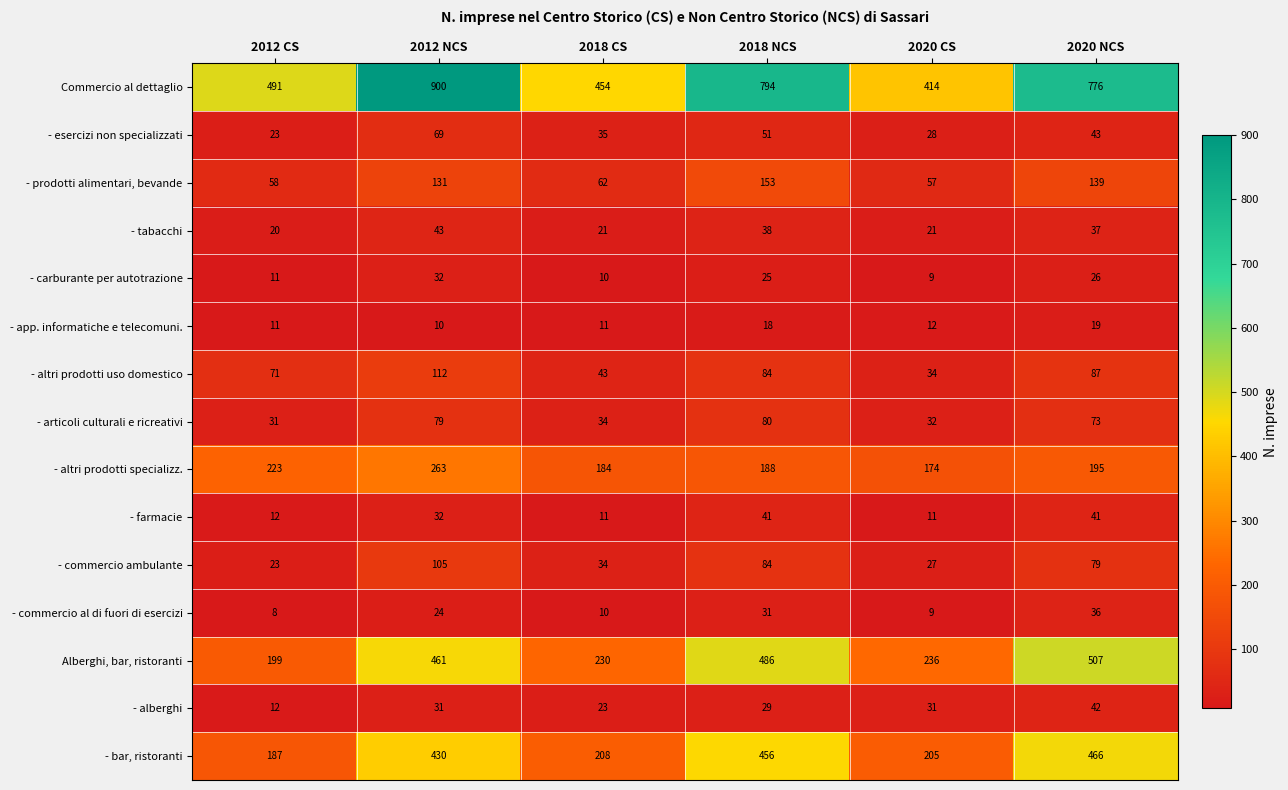

What is the difference between the - app. informatiche e telecomuni. values at 2020 CS and 2020 NCS?

7